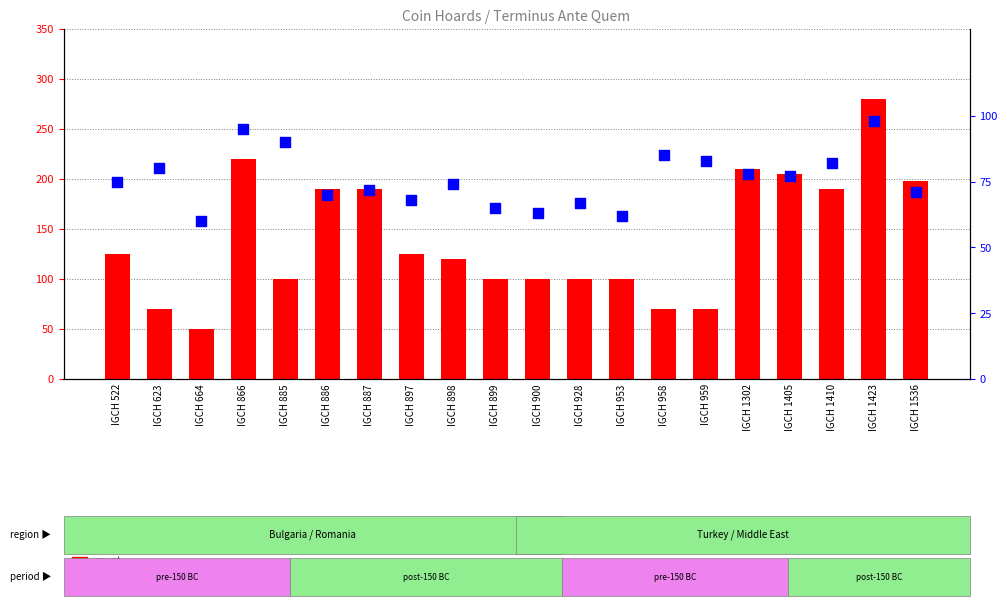

Which series has the largest total across all categories?

count